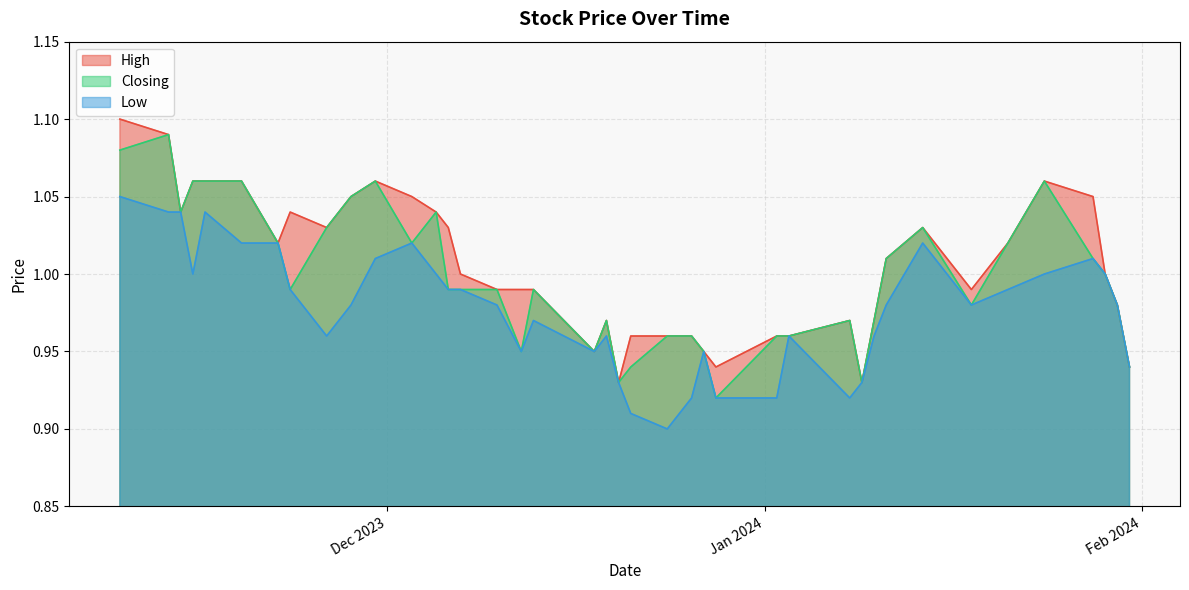

Reading right to left, transcribe all the data shown in this chart.

High: 1.1	1.1	1.0	1.1	1.1	1.1	1.0	1.0	1.0	1.1	1.1	1.1	1.0	1.0	1.0	1.0	1.0	1.0	0.9	1.0	0.9	1.0	1.0	1.0	0.9	0.9	1.0	1.0	1.0	0.9	1.0	1.0	1.0	1.0	1.0	1.1	1.1	1.0	1.0	0.9
Closing: 1.1	1.1	1.0	1.1	1.1	1.1	1.0	1.0	1.0	1.1	1.1	1.0	1.0	1.0	1.0	1.0	0.9	1.0	0.9	1.0	0.9	0.9	1.0	1.0	0.9	0.9	1.0	1.0	1.0	0.9	1.0	1.0	1.0	1.0	1.0	1.1	1.0	1.0	1.0	0.9
Low: 1.1	1.0	1.0	1.0	1.0	1.0	1.0	1.0	1.0	1.0	1.0	1.0	1.0	1.0	1.0	1.0	0.9	1.0	0.9	1.0	0.9	0.9	0.9	0.9	0.9	0.9	0.9	1.0	0.9	0.9	1.0	1.0	1.0	1.0	1.0	1.0	1.0	1.0	1.0	0.9